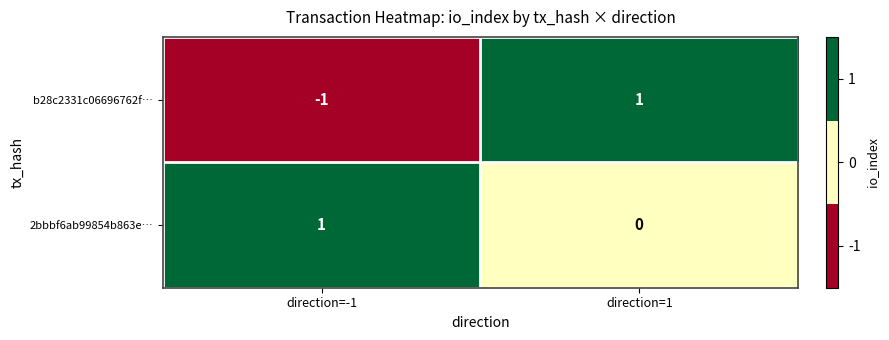

At which label does 2bbbf6ab99854b863e… reach its peak?

direction=-1